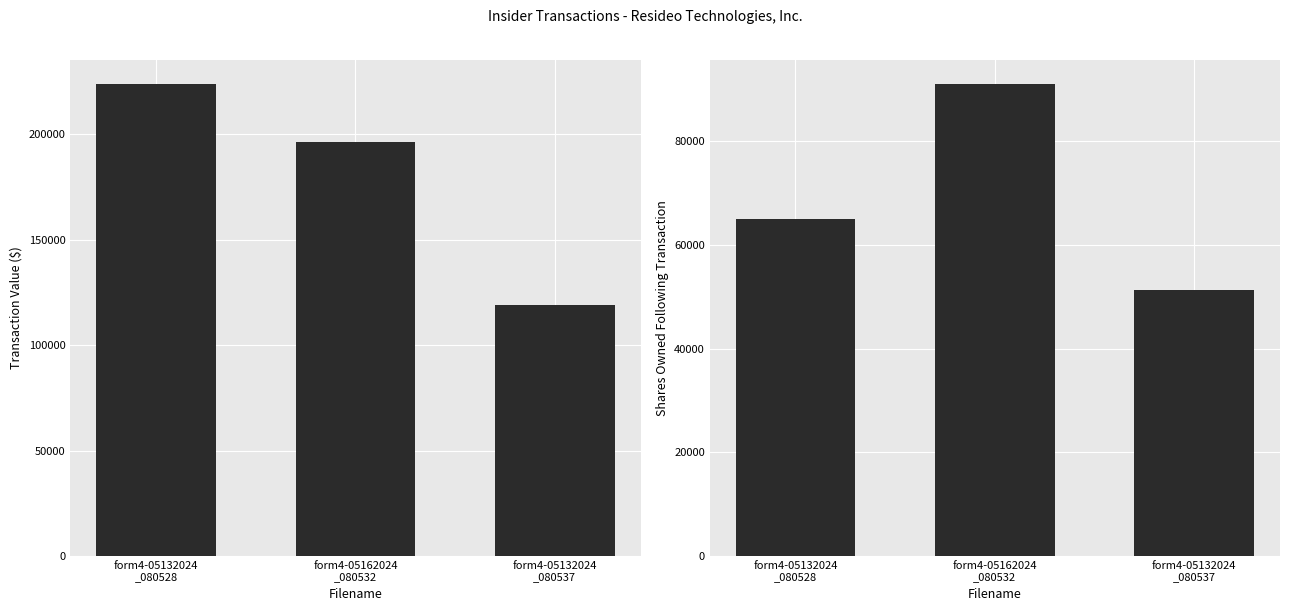

What value does the transactionValue series have at form4-05162024
_080532?

196210